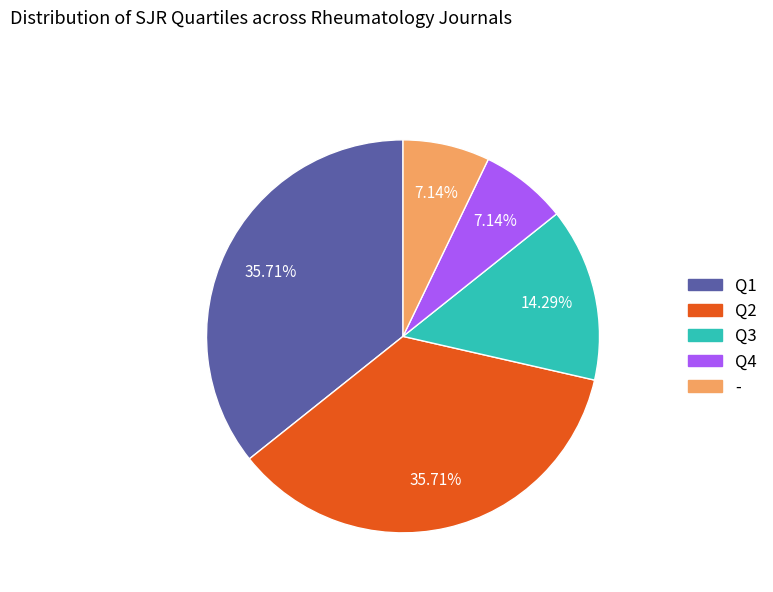

To the nearest percent, what is the difference between the Q4 and Q2 slice percentages?

29%